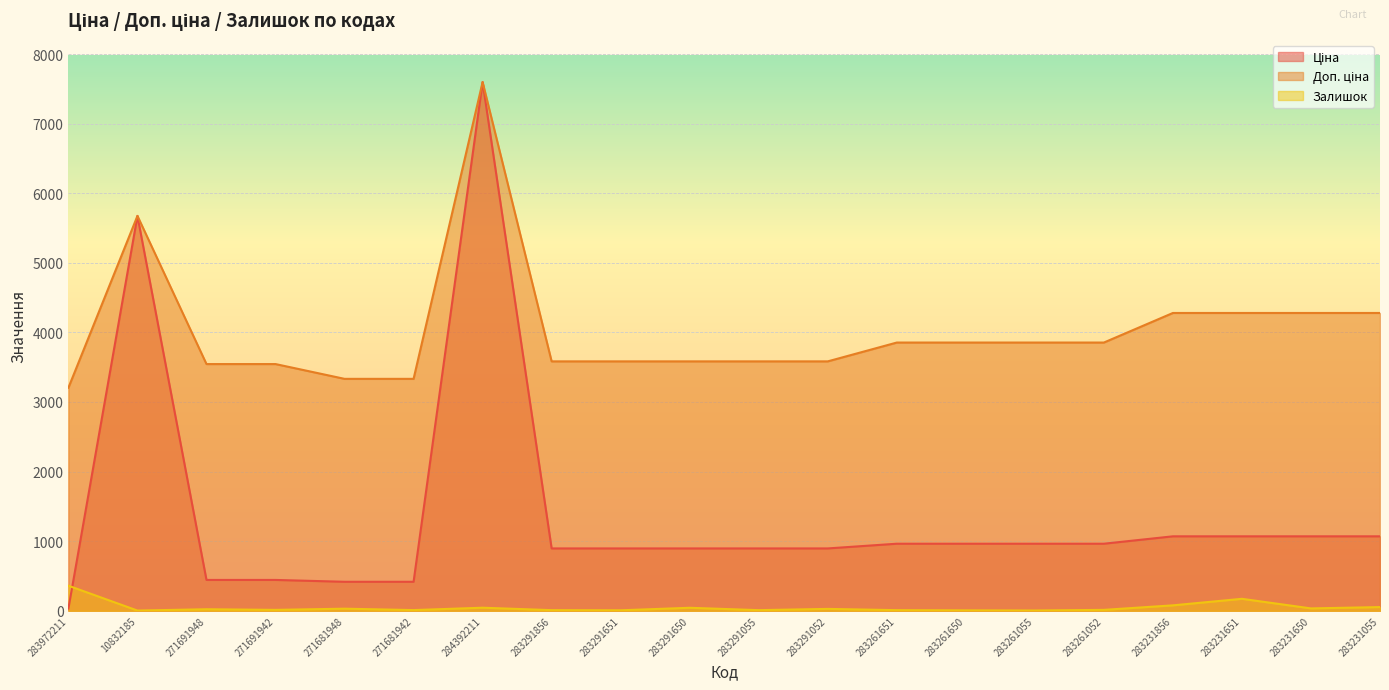

Where does the Доп. ціна series first go above 3854?

10832185